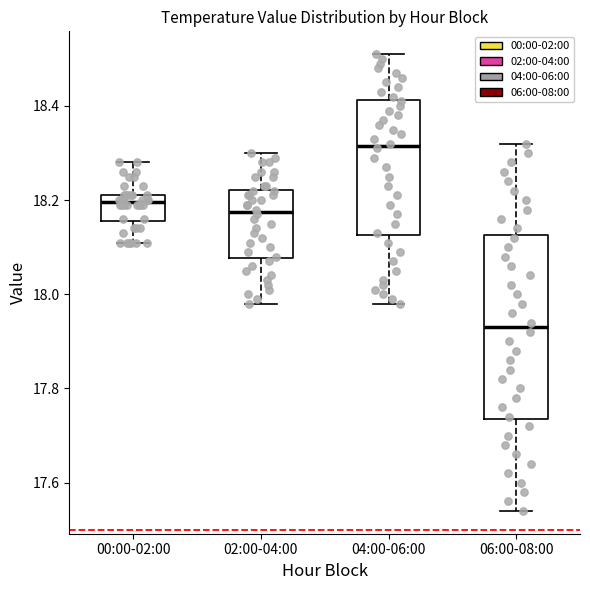

Which box is the tallest, from its lower edge to its upper edge?

06:00-08:00